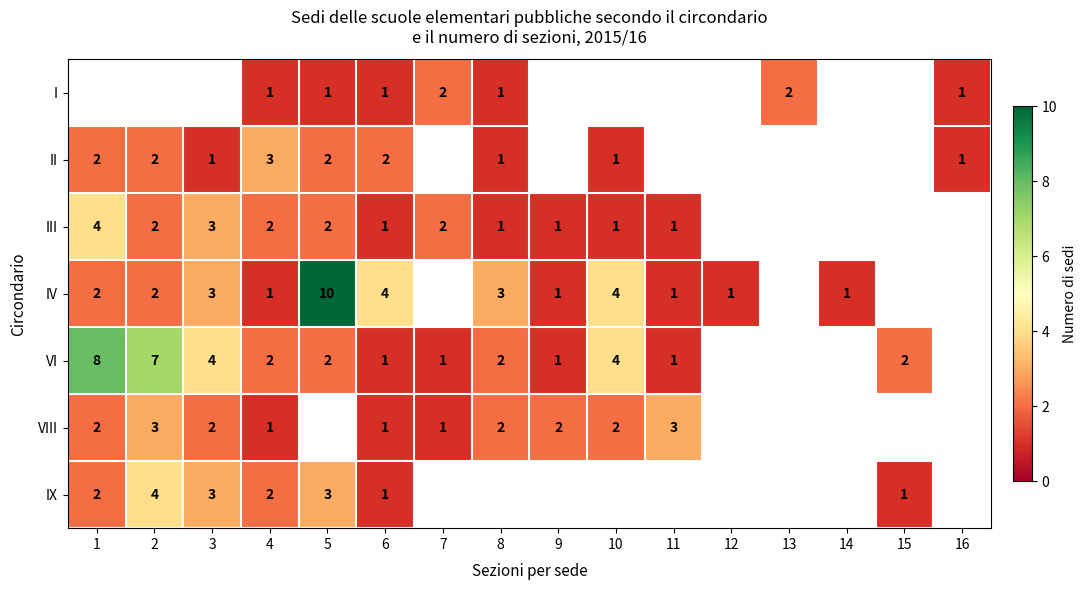

What is the sum of all IX values?

16